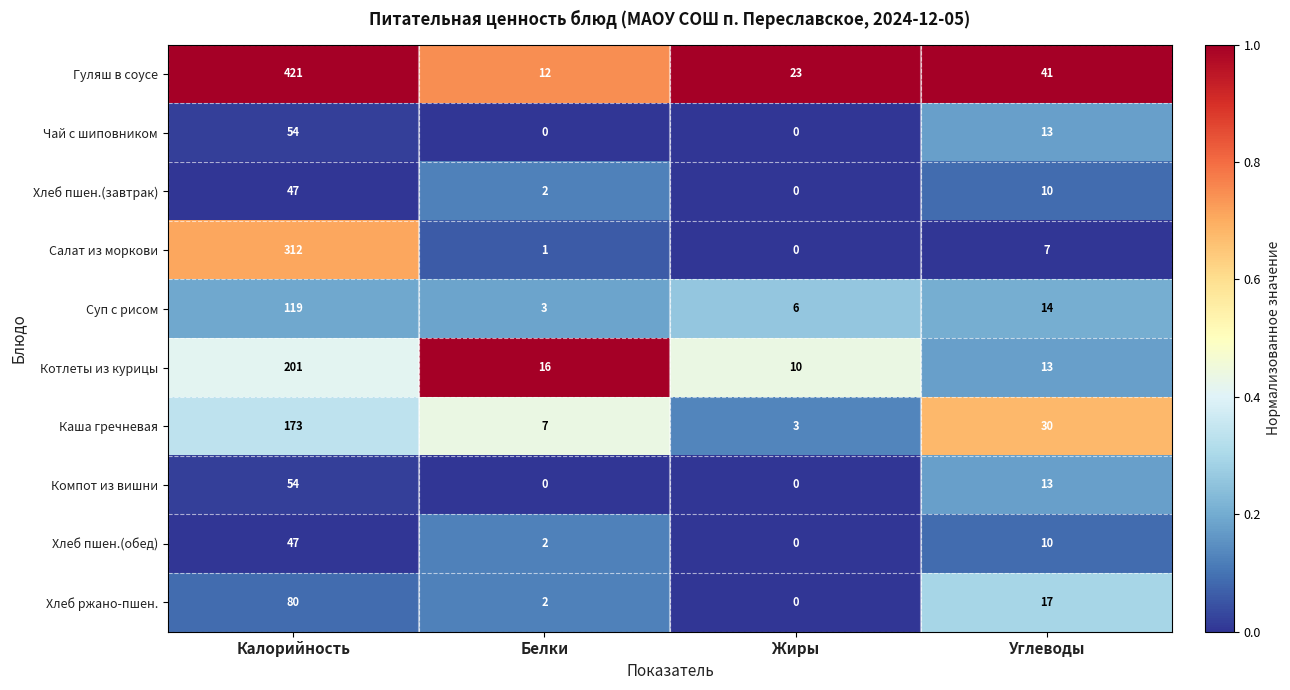

Is it true that Хлеб пшен.(завтрак) equals 10 at Углеводы?

True